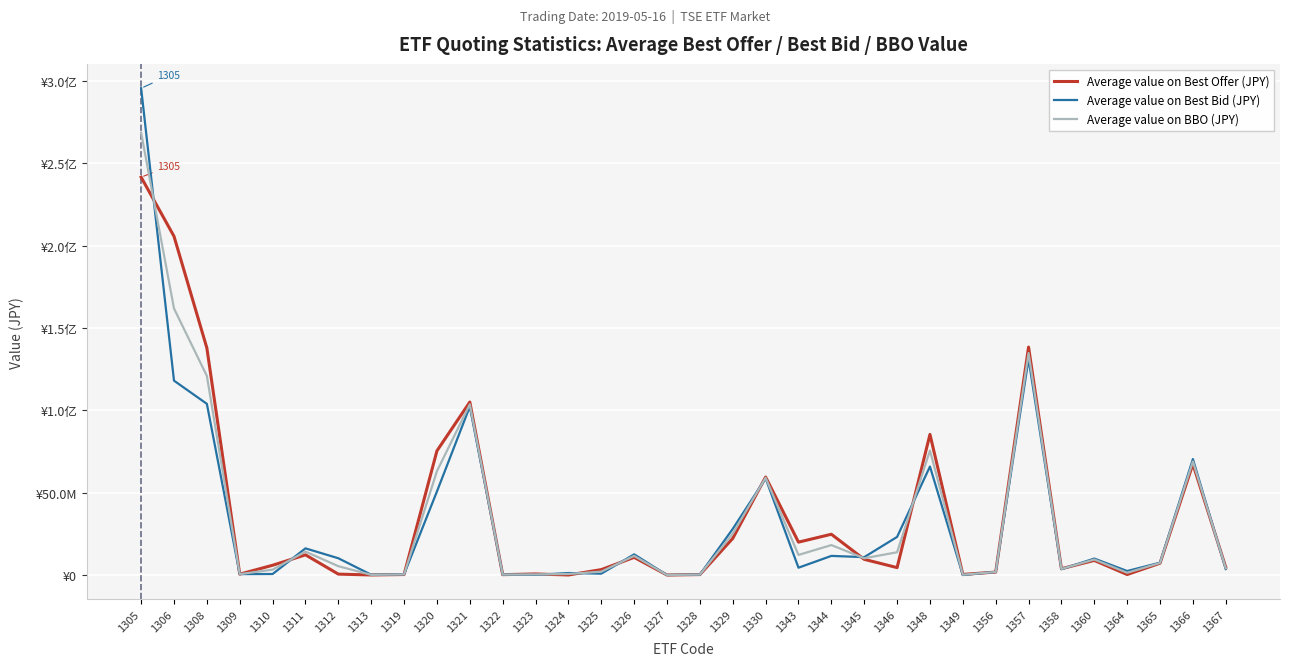

What are all the series names shown in the legend?

Average value on Best Offer (JPY), Average value on Best Bid (JPY), Average value on BBO (JPY)